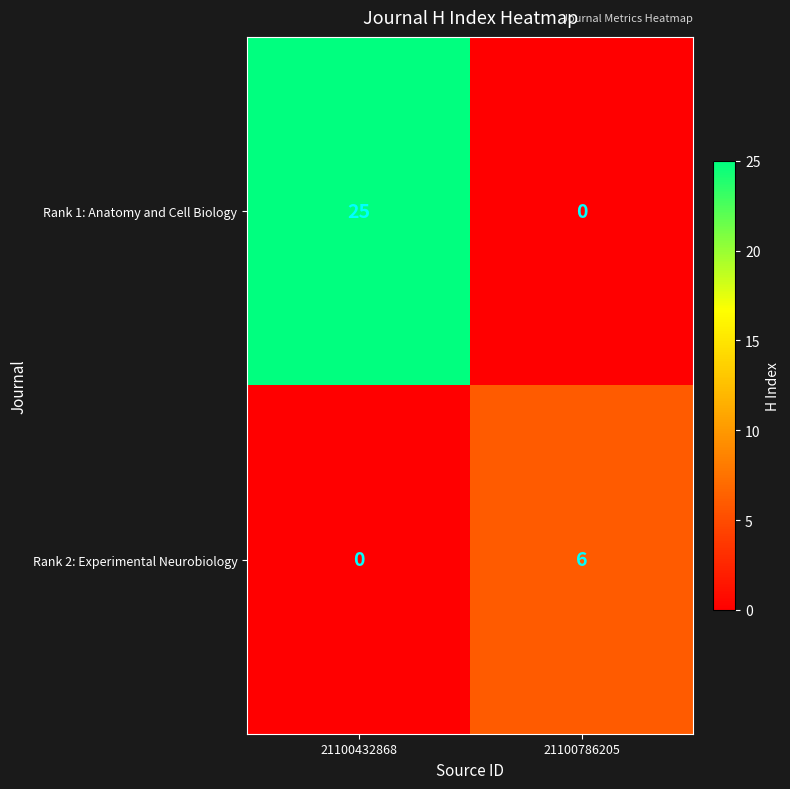

Rank the series by their maximum value, from highest to lowest.

Rank 1: Anatomy and Cell Biology, Rank 2: Experimental Neurobiology